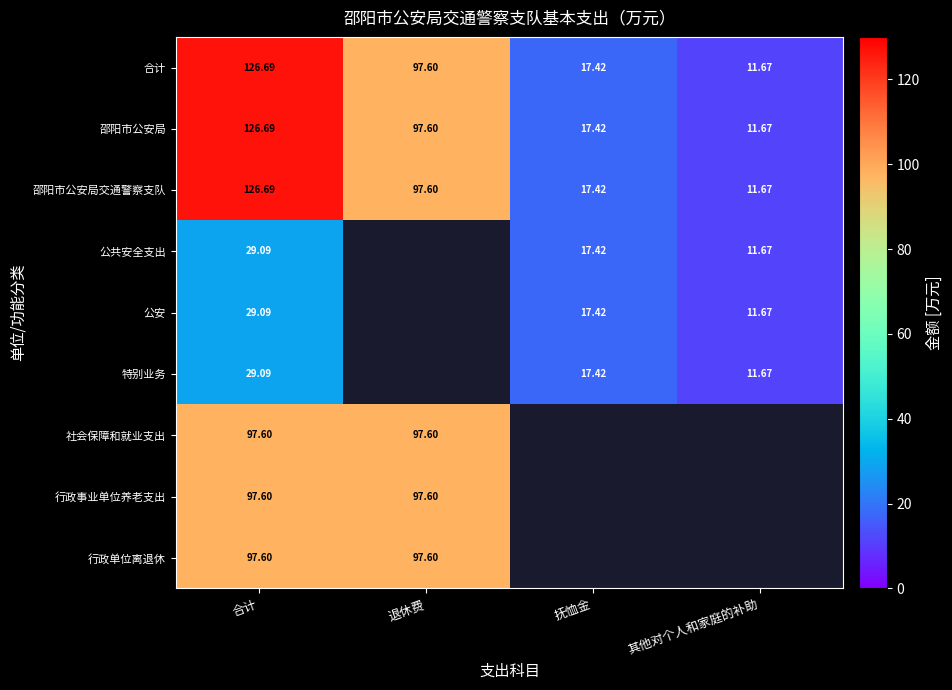

What is the sum of the 邵阳市公安局交通警察支队 values at 抚恤金 and 退休费?

115.0